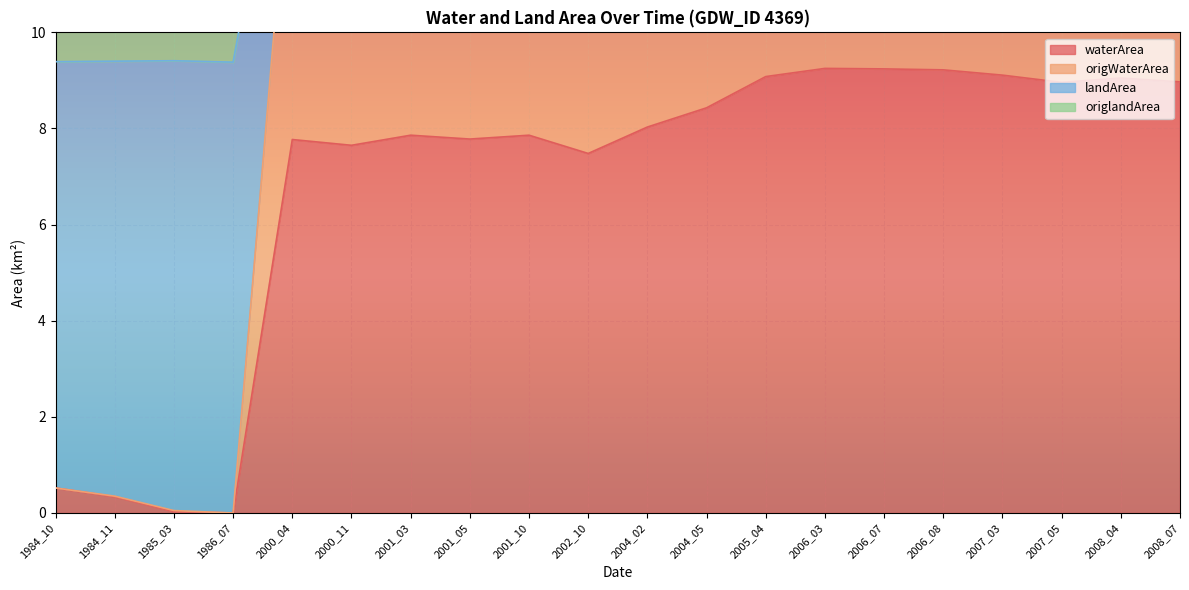

True or false: landArea and origWaterArea cross at least once.

False